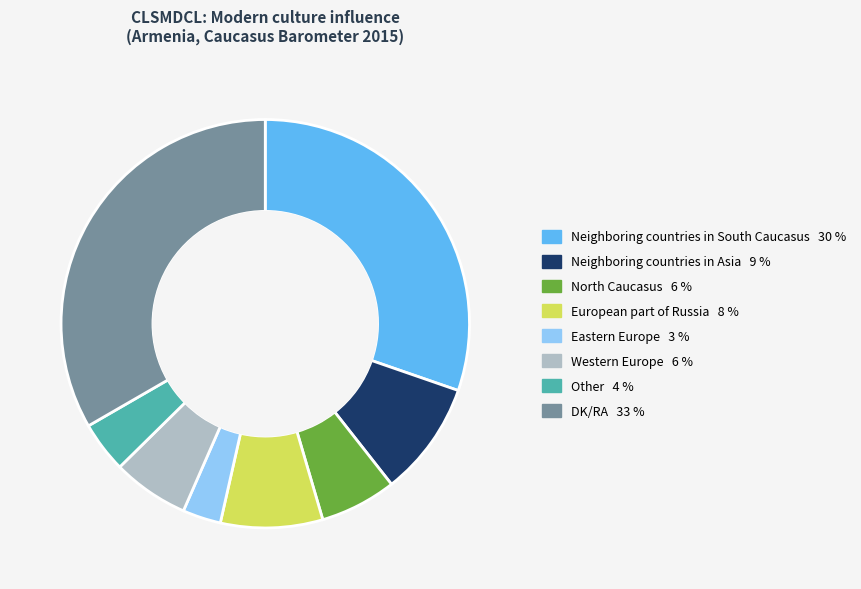

Is there a majority slice in this chart?

No